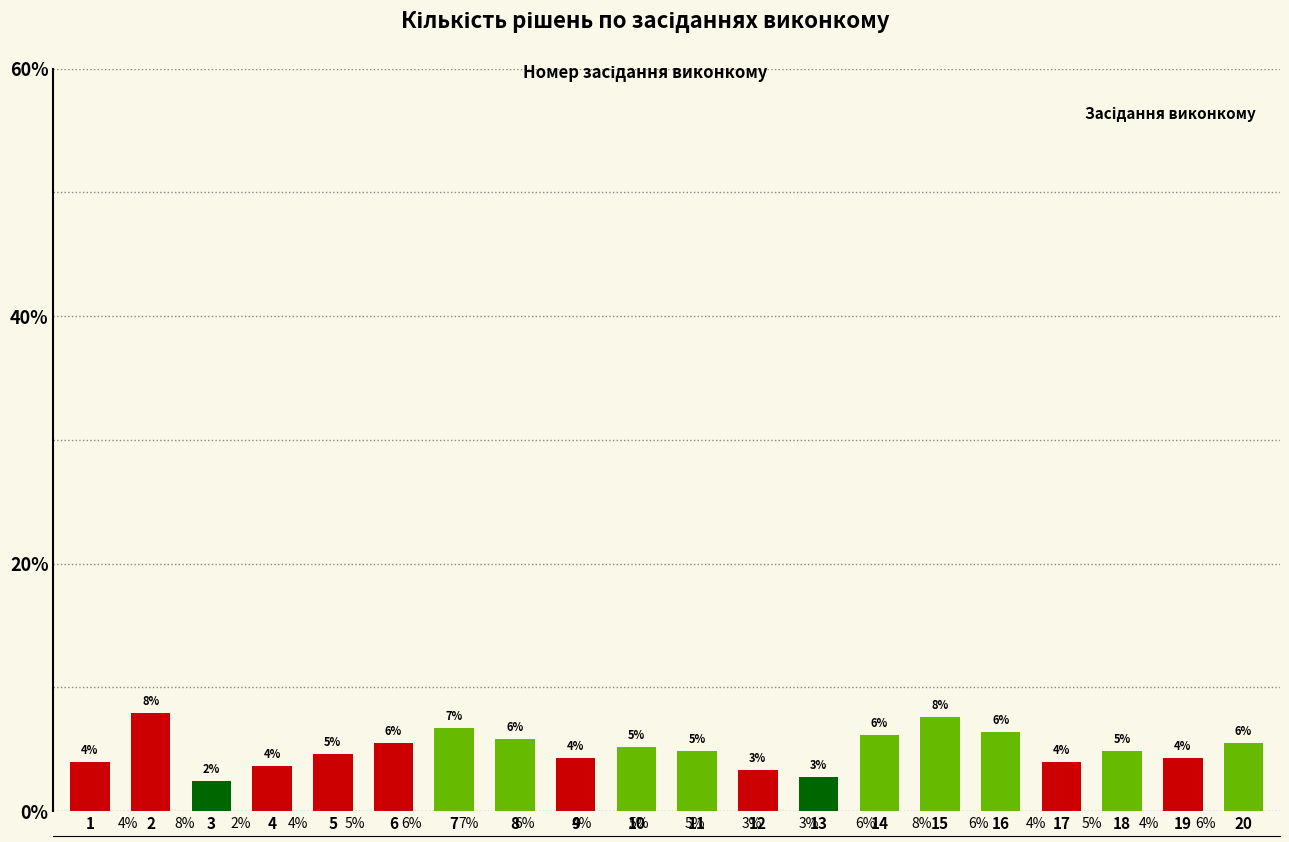

What is the difference between the maximum and minimum values?

5.5